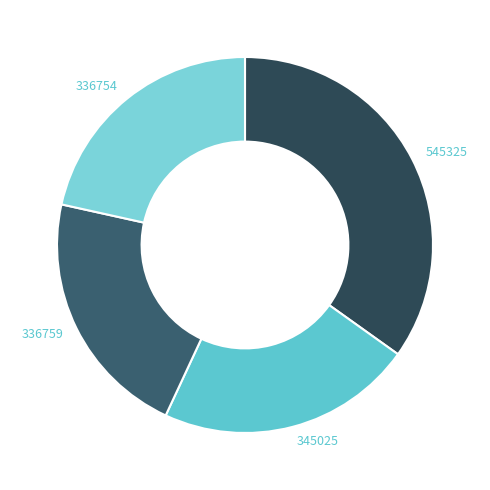

Between 545325 and 336759, which is larger?

545325